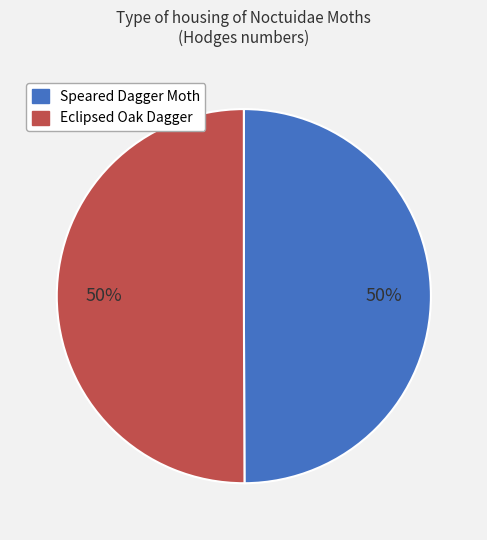

How many segments does this pie chart have?

2